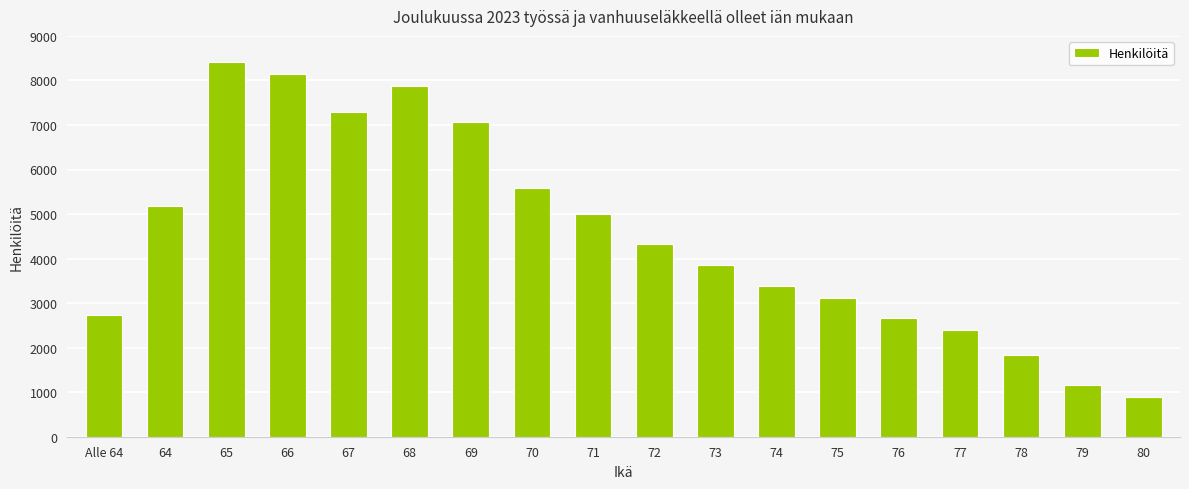

How many bars are there in total?

18